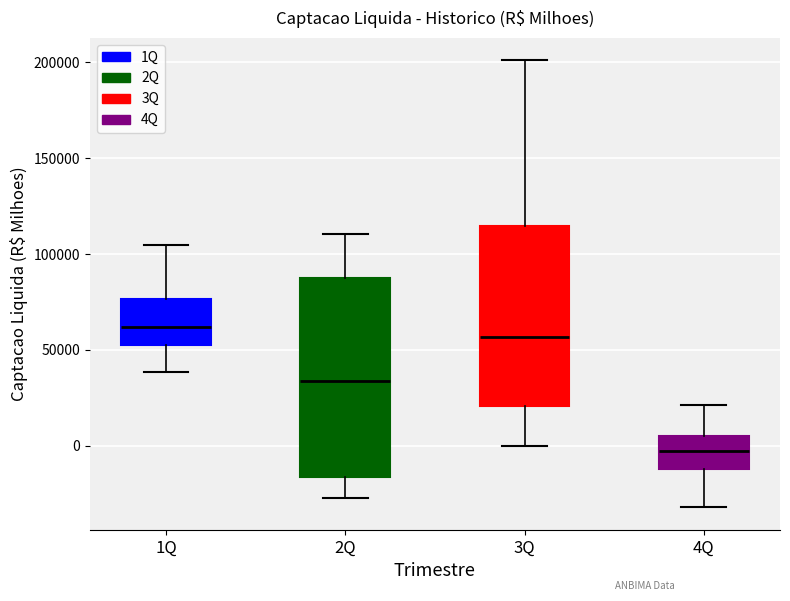

Reading left to right, read every box against the y-axis: the position of its median line, the range the box covers, and the ends of its whiskers. The values are not printed on the chart, so give them approximately, as read against the axis.

1Q: median 60000, box 55000 to 75000, whiskers 40000 to 105000
2Q: median 35000, box -15000 to 90000, whiskers -25000 to 110000
3Q: median 55000, box 20000 to 115000, whiskers 0 to 200000
4Q: median -5000, box -10000 to 5000, whiskers -30000 to 20000